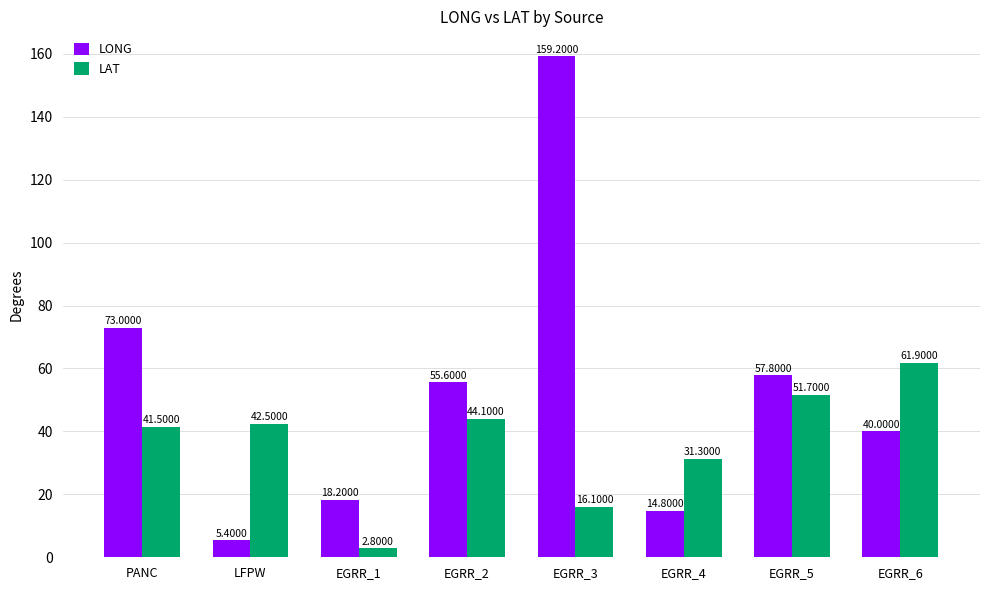

What position from the left is EGRR_6?

8